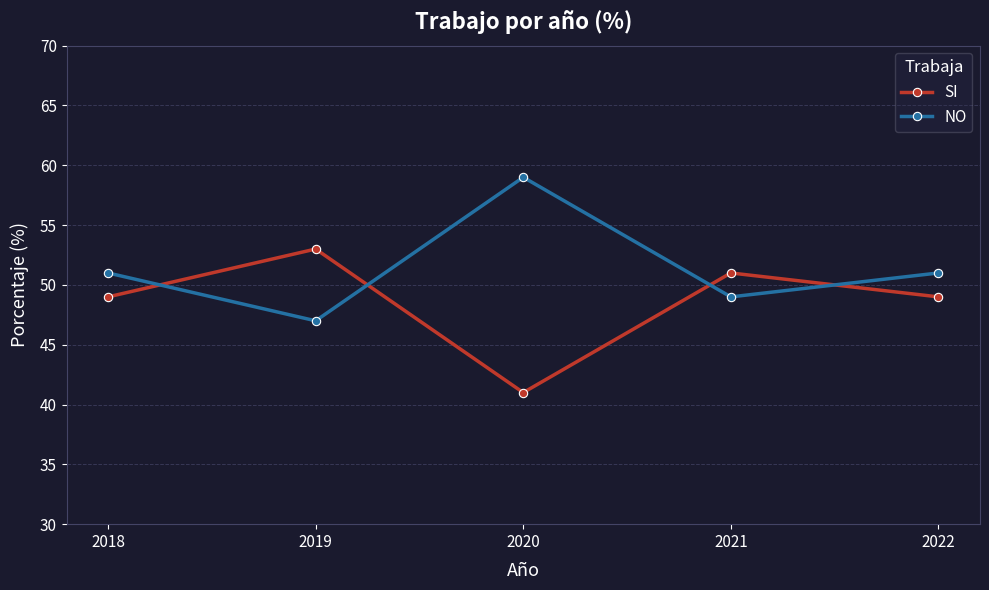

How many data points in NO are less than 51?

2